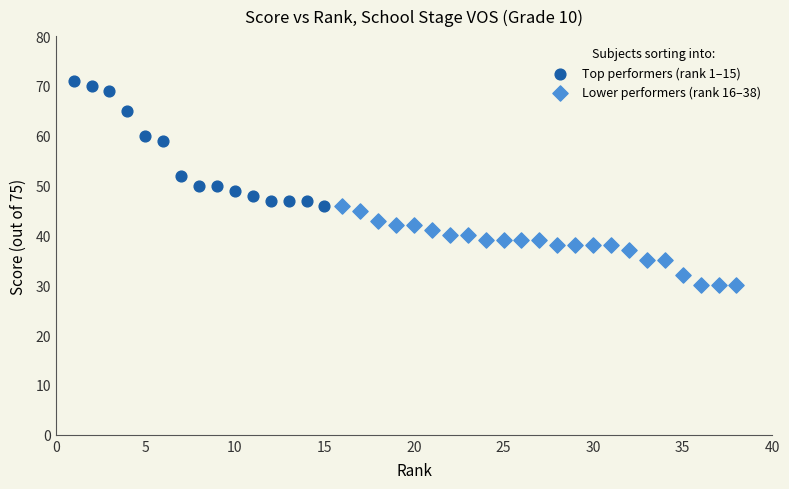

Which series reaches the minimum Y coordinate?

Lower performers (rank 16–38)